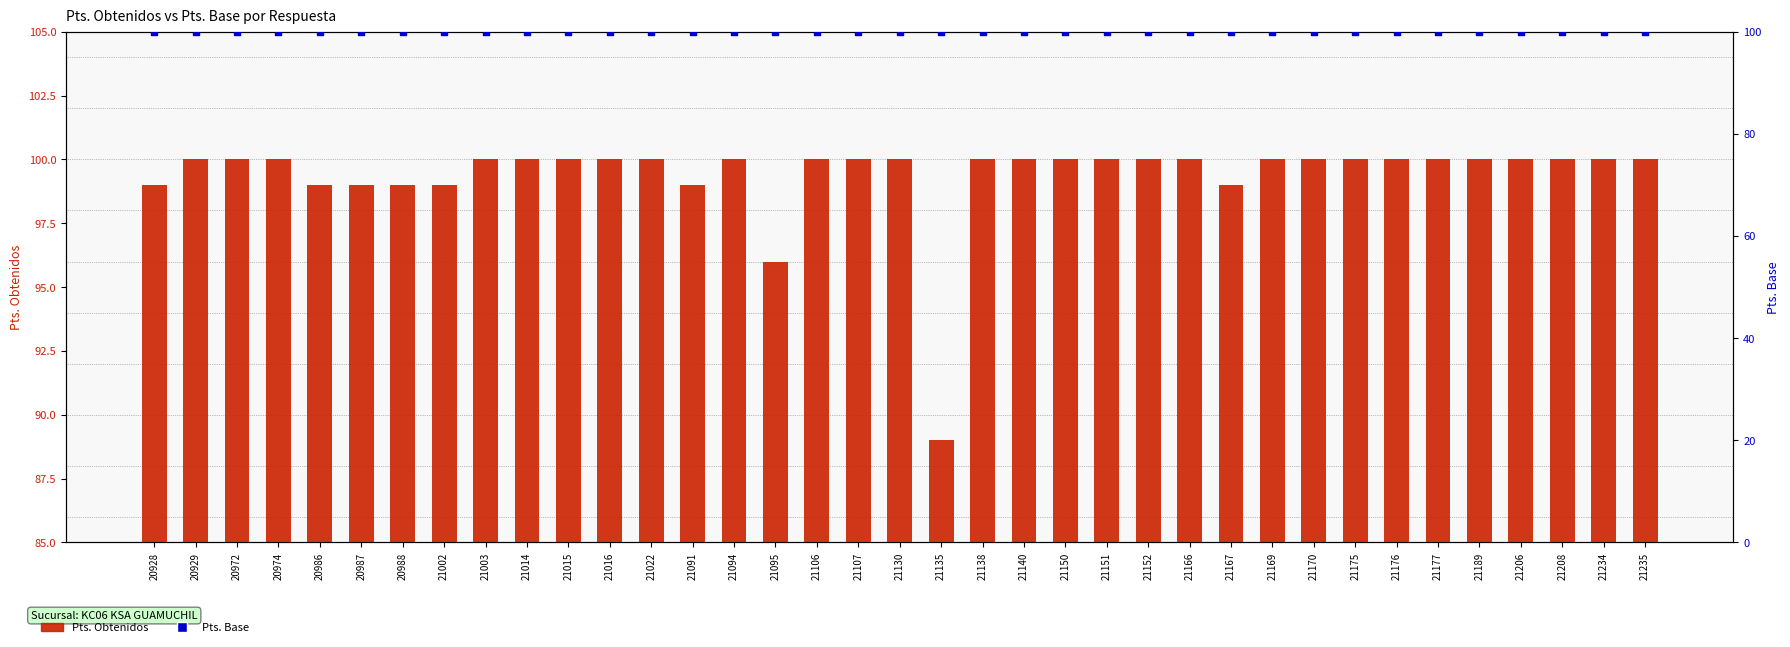

Which series contains the lowest Y value?

Pts. Obtenidos